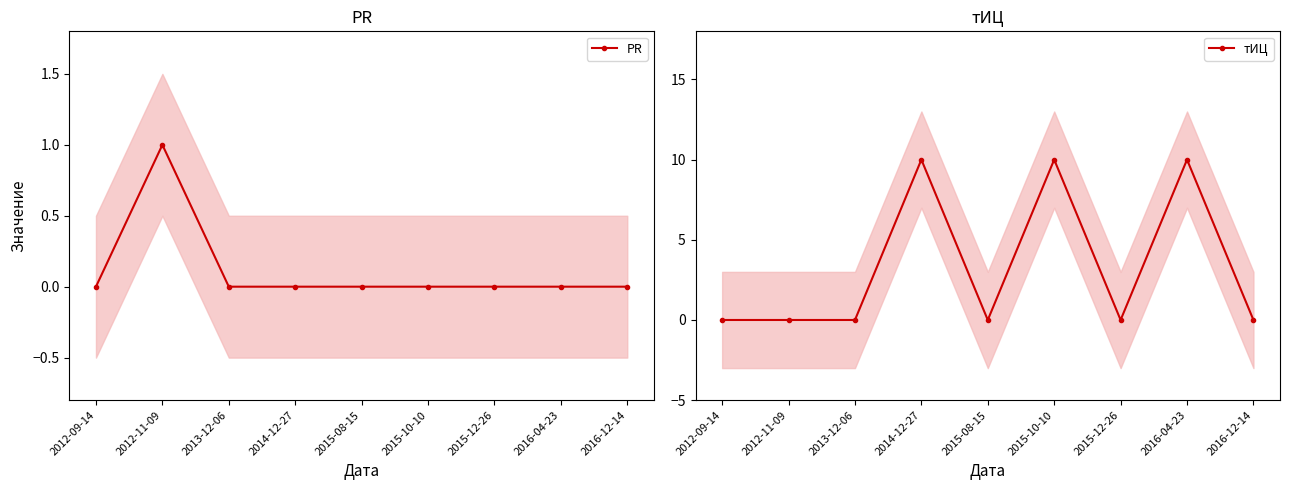

Read the тИЦ value at 2015-10-10.

10